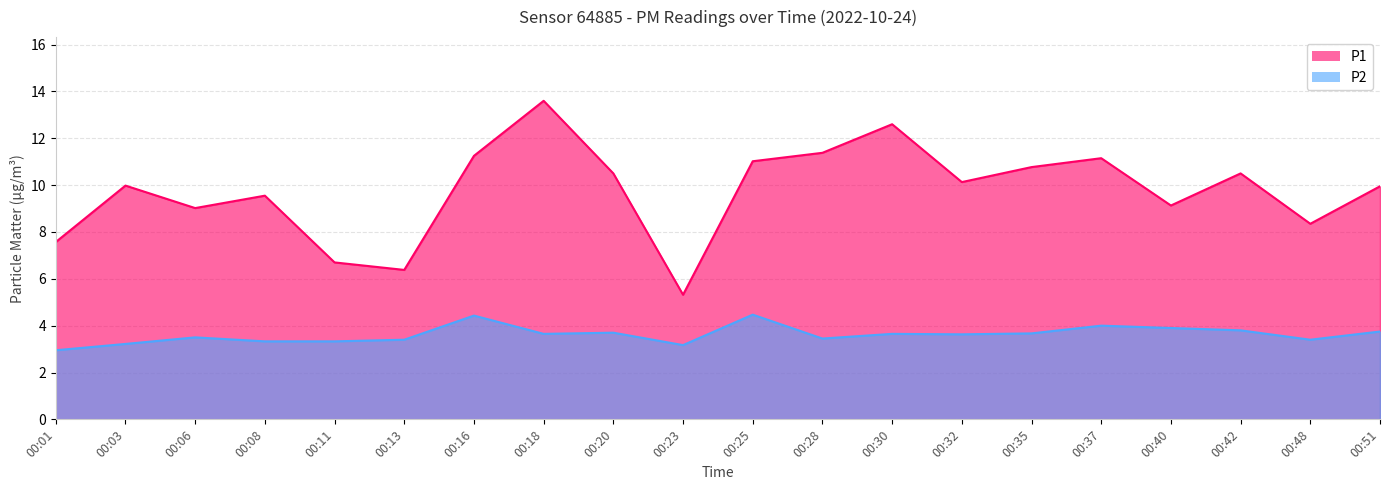

Where does the P1 series first go above 10?

00:16